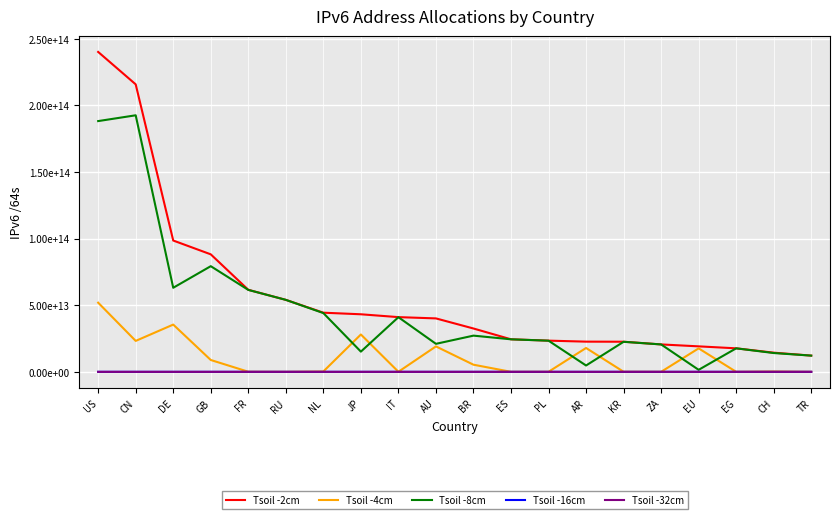

What are all the series names shown in the legend?

Tsoil -2cm, Tsoil -4cm, Tsoil -8cm, Tsoil -16cm, Tsoil -32cm